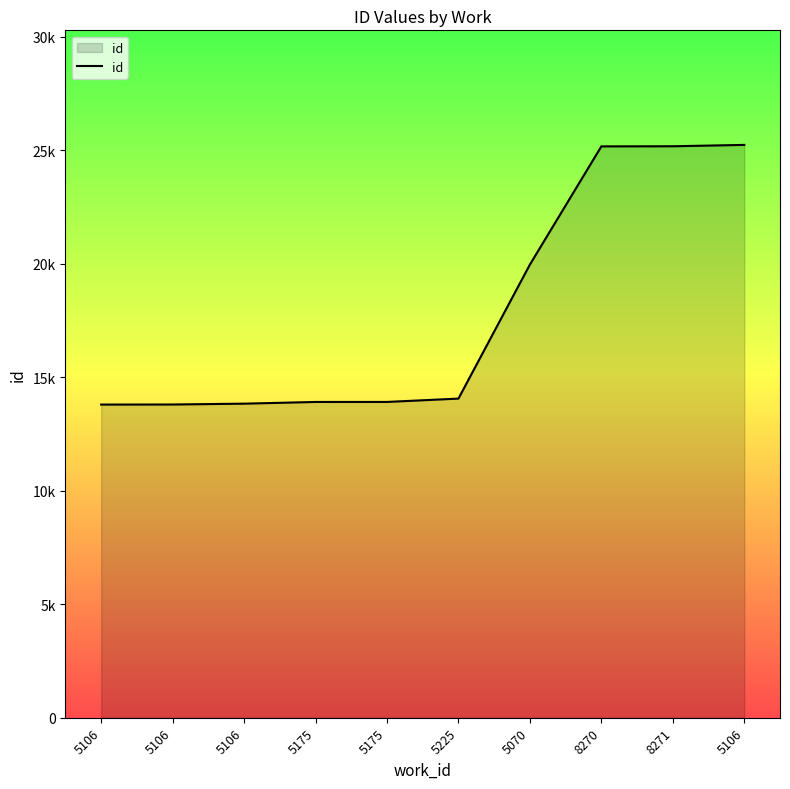

Is this an area chart (filled region under the line)?

Yes